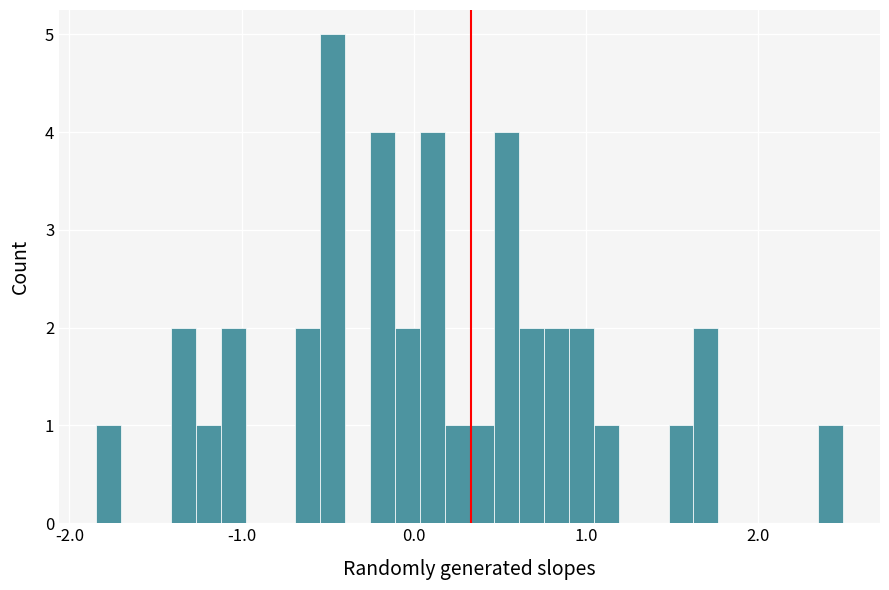

Read against the x-axis, roughly where is the centre of the tallest bar?

-0.5